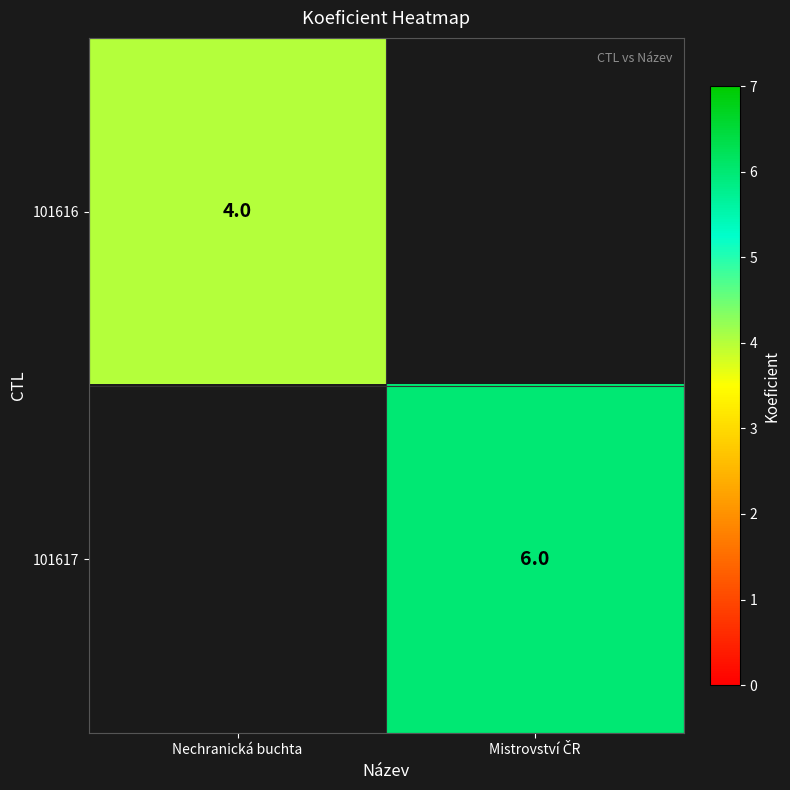

Is it true that 101616 equals 3 at Nechranická buchta?

False